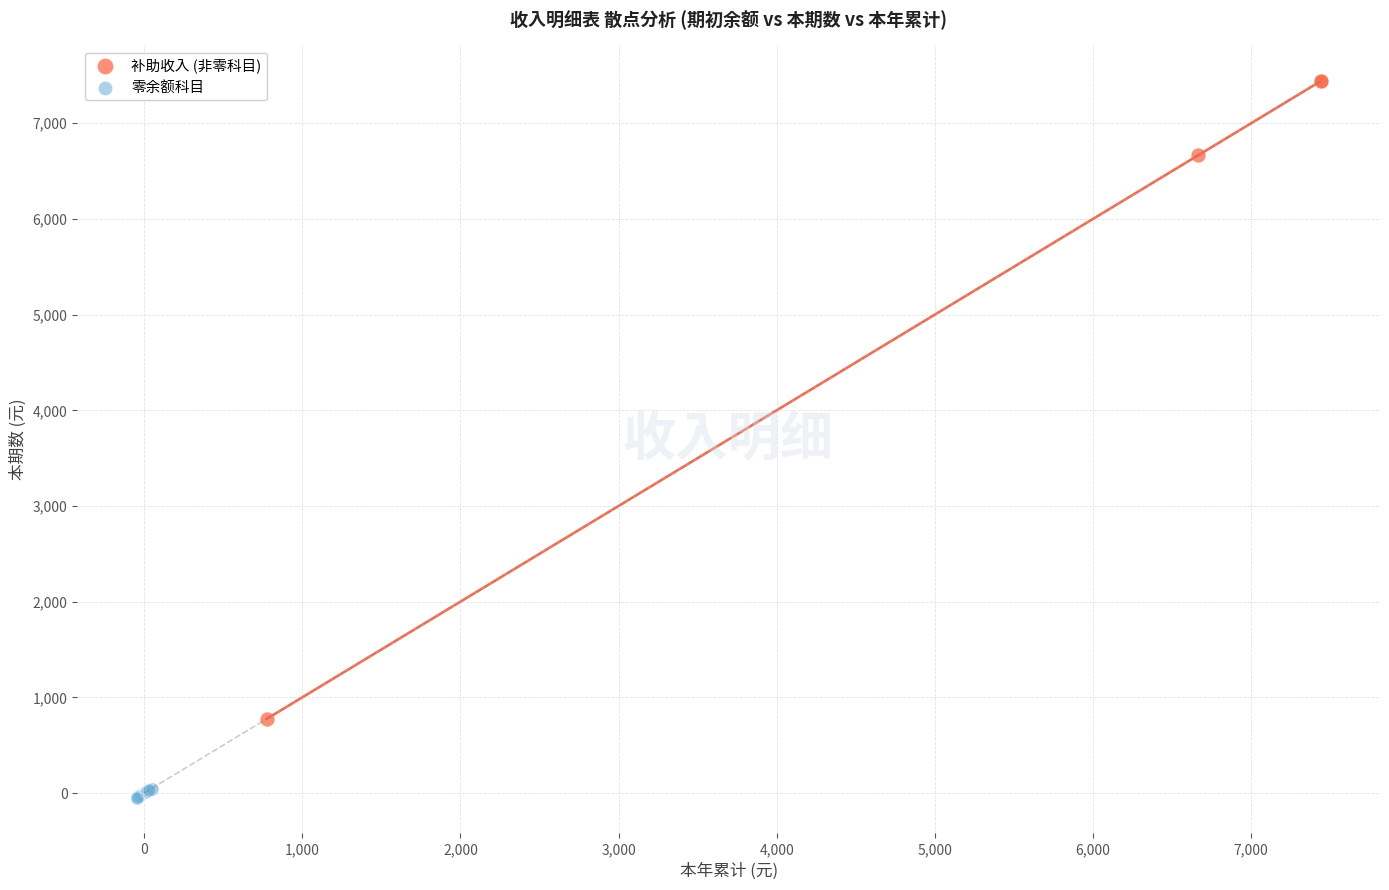

Which series has the largest Y range (max minus min)?

补助收入 (非零科目)